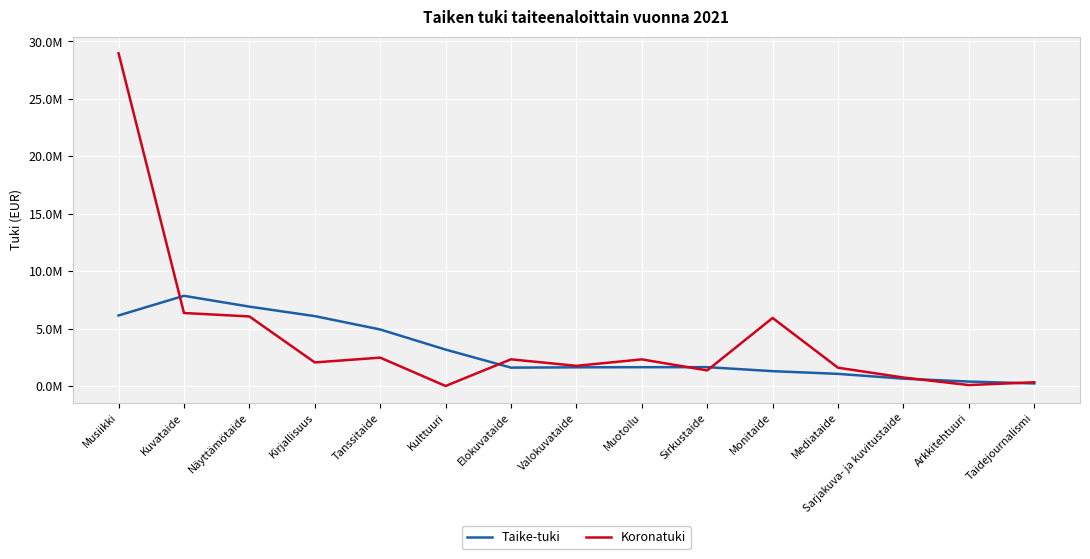

What is the label of the 7th point from the left?

Elokuvataide